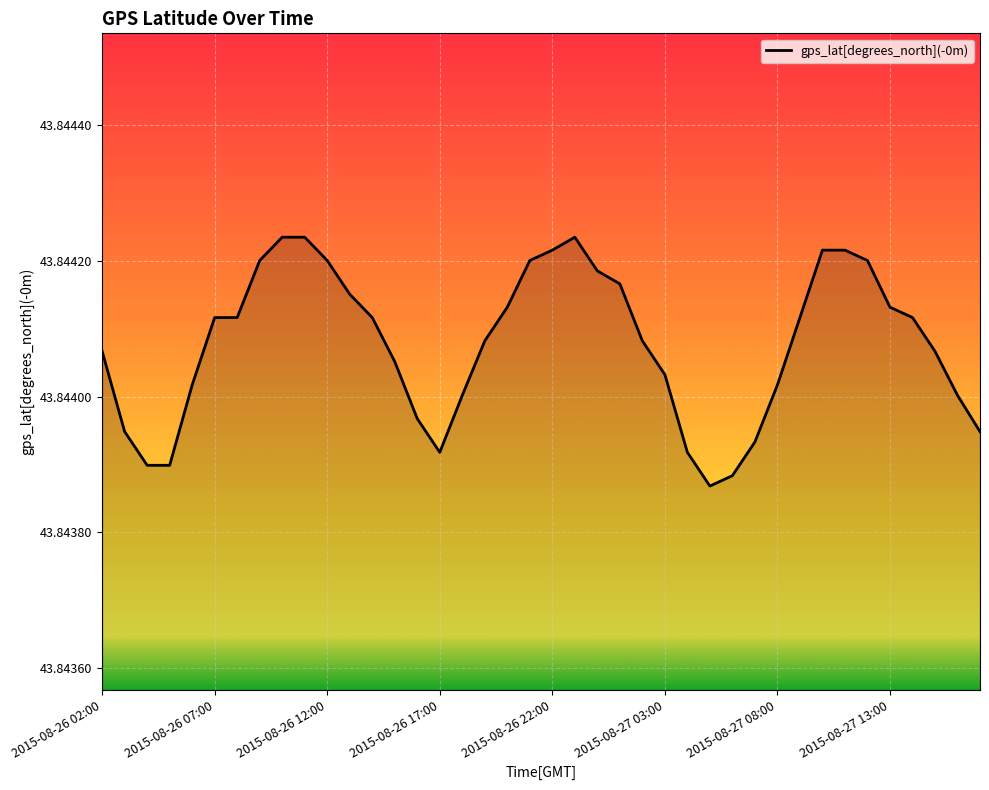

How many categories are shown in the chart?

40